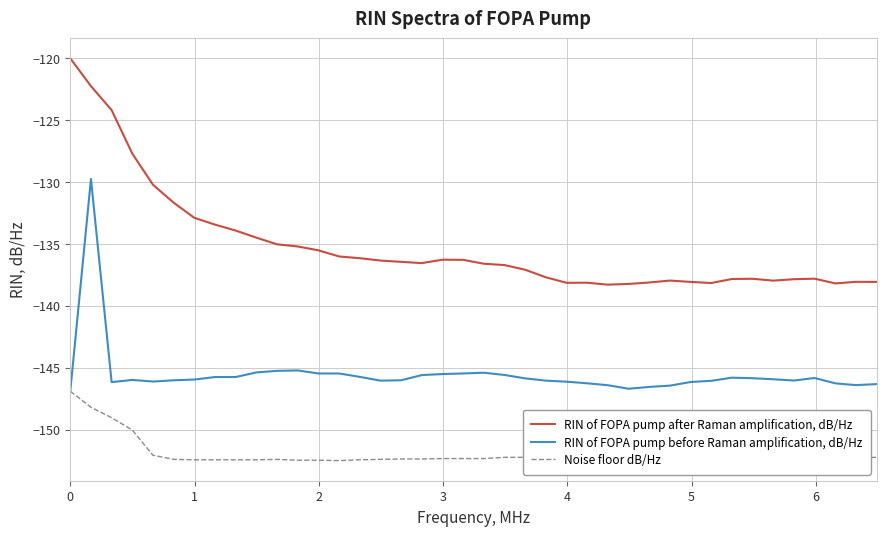

True or false: RIN of FOPA pump after Raman amplification, dB/Hz and Noise floor dB/Hz intersect in this chart.

False